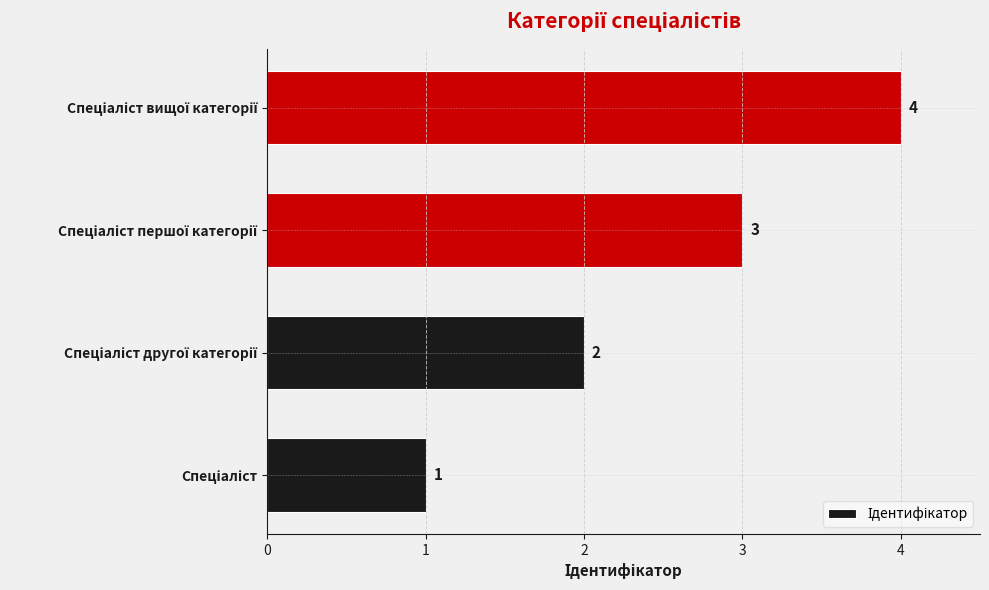

Count the values in the range 2 to 4.

3